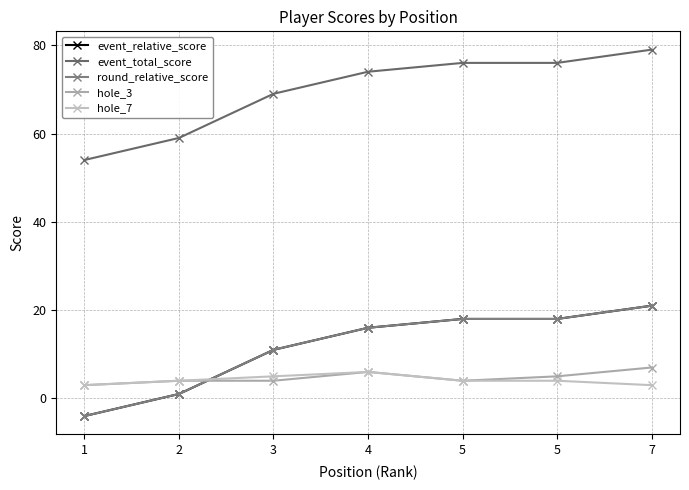

True or false: hole_7 and event_total_score cross at least once.

False